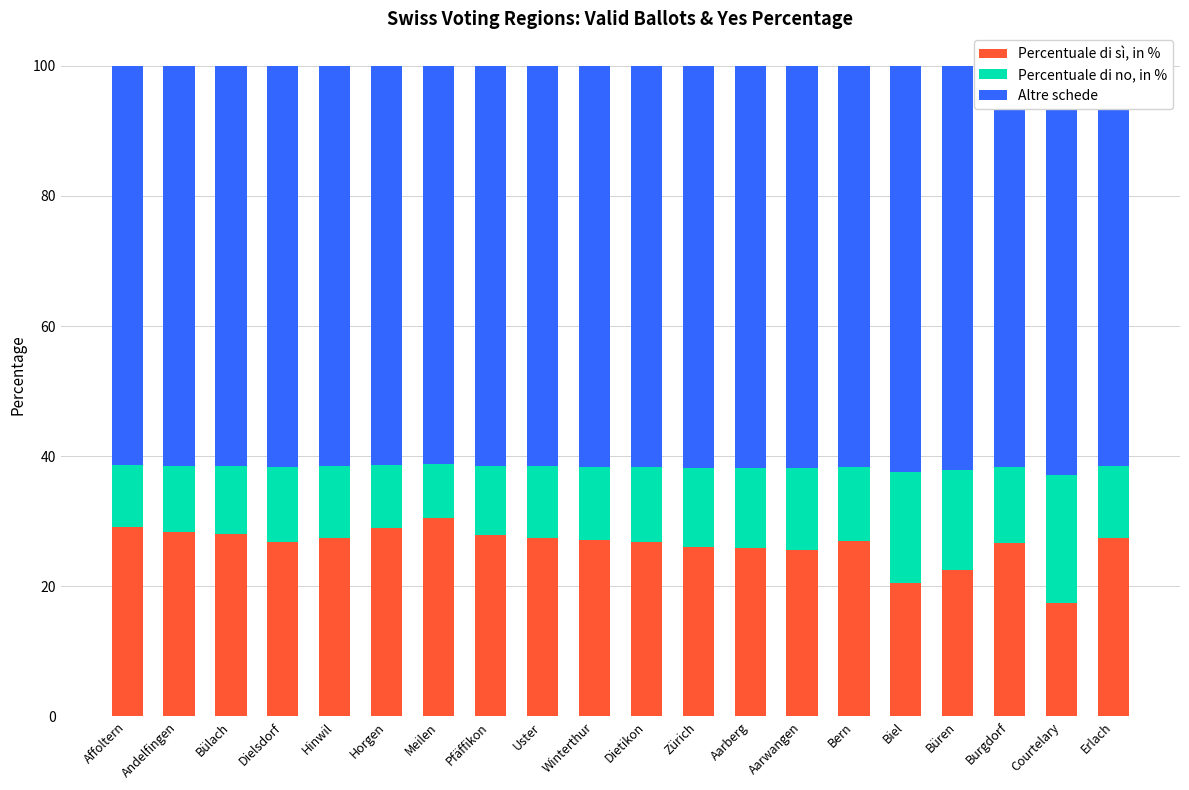

Between Pfäffikon and Aarwangen, which is larger?

Pfäffikon